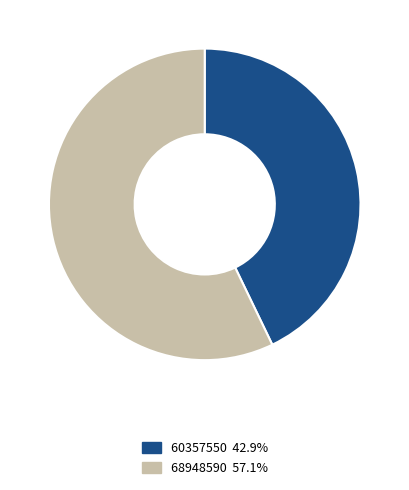

Which slice is the largest?

68948590